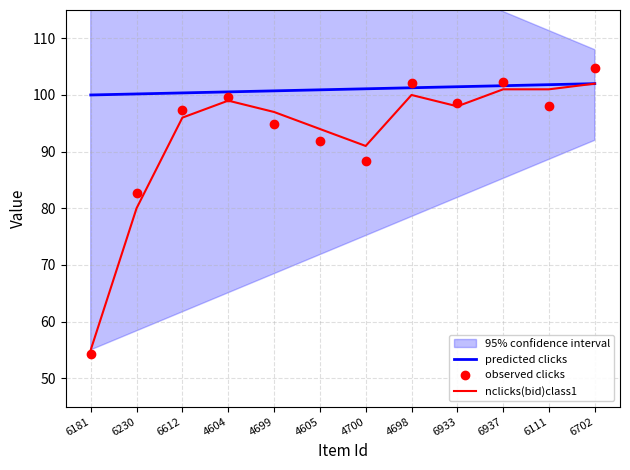

What are all the series names shown in the legend?

predicted clicks, nclicks(bid)class1, observed clicks